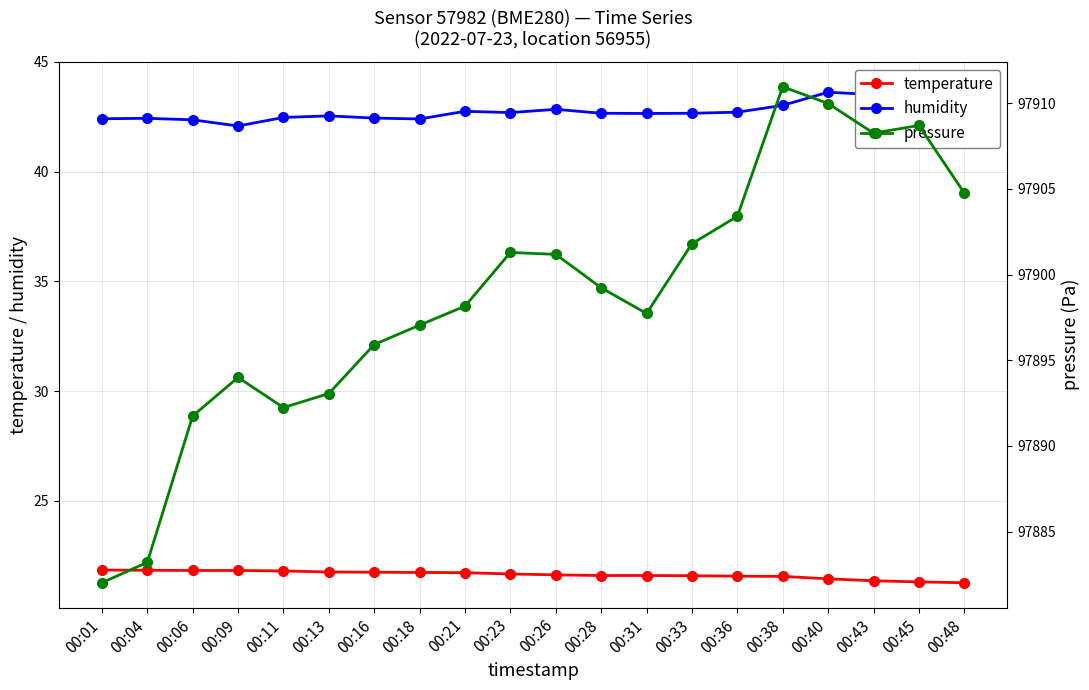

How many lines are shown in the chart?

3